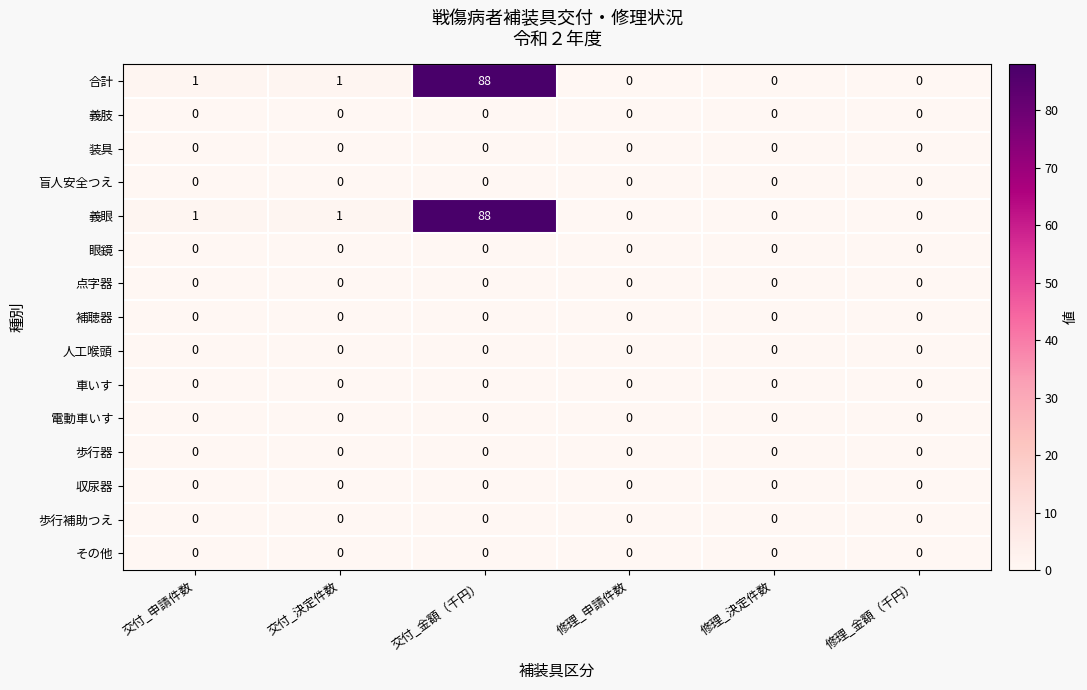

What is the maximum value for 義眼?

88